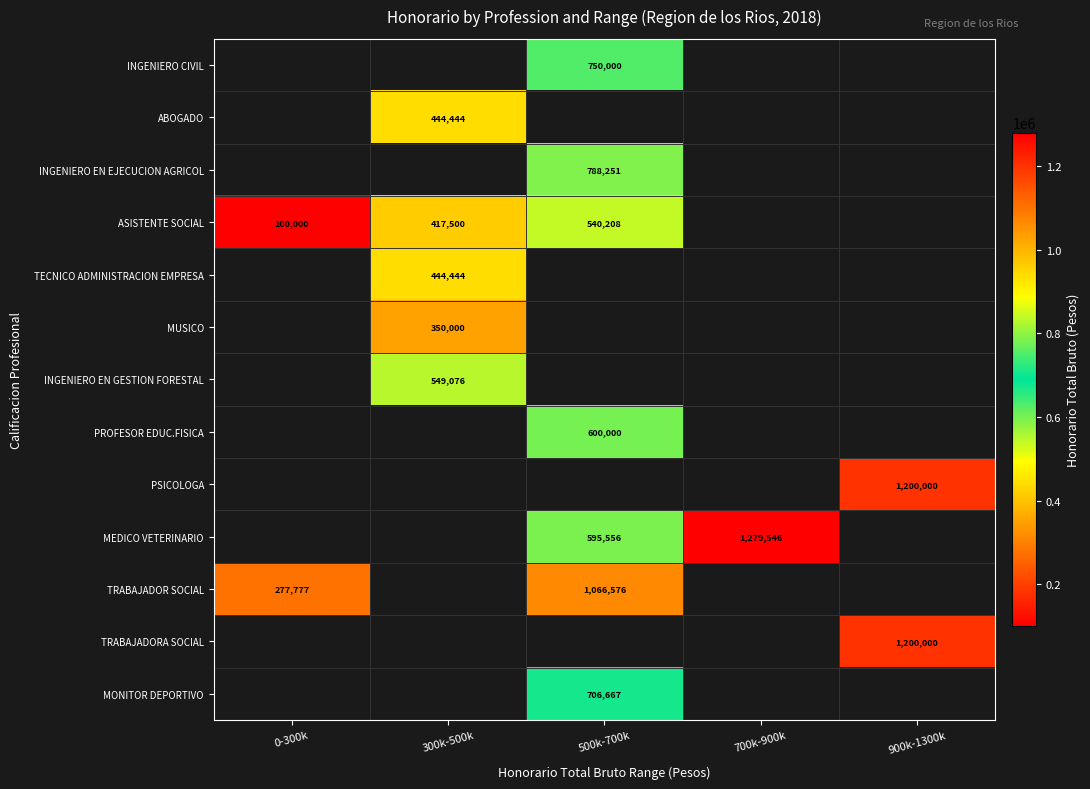

True or false: PSICOLOGA has a value of 588361 at 900k-1300k.

False